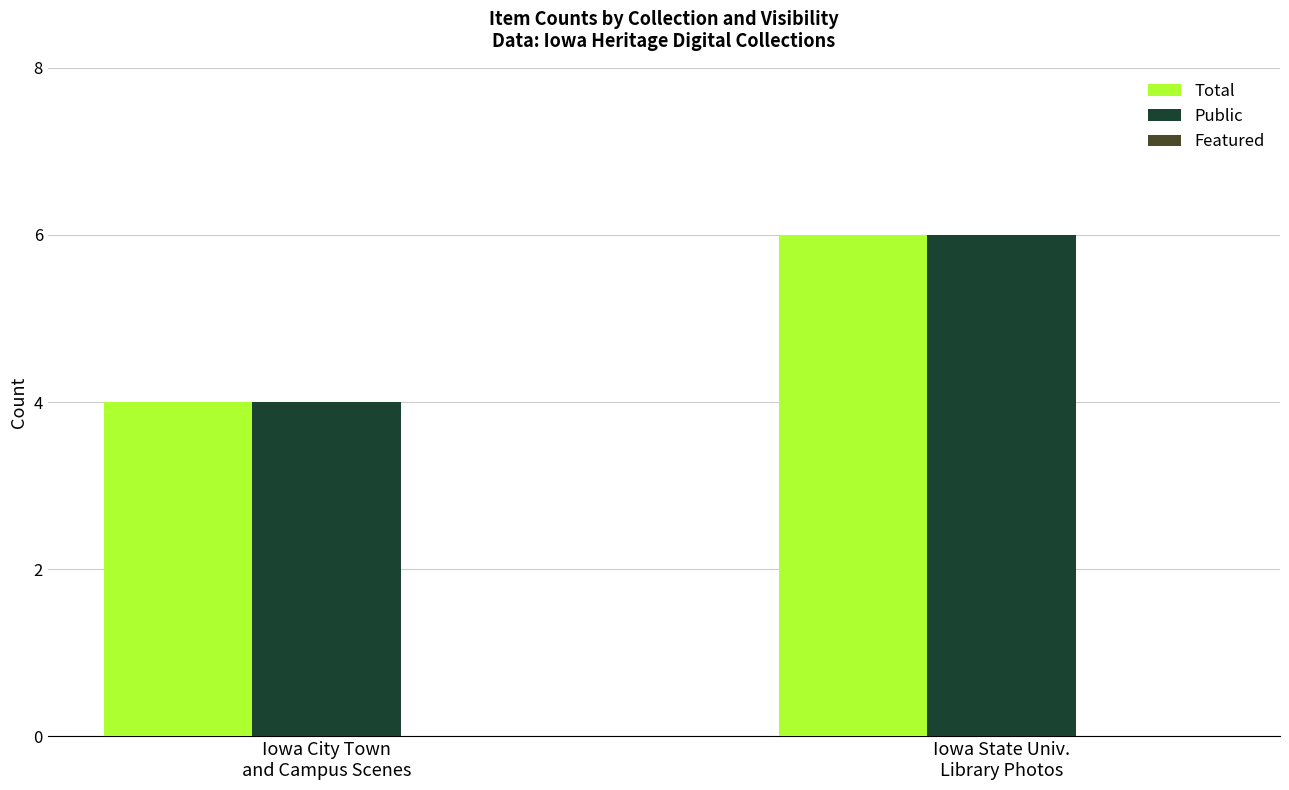

At which category is the sum across all series the highest?

Iowa State Univ.
Library Photos